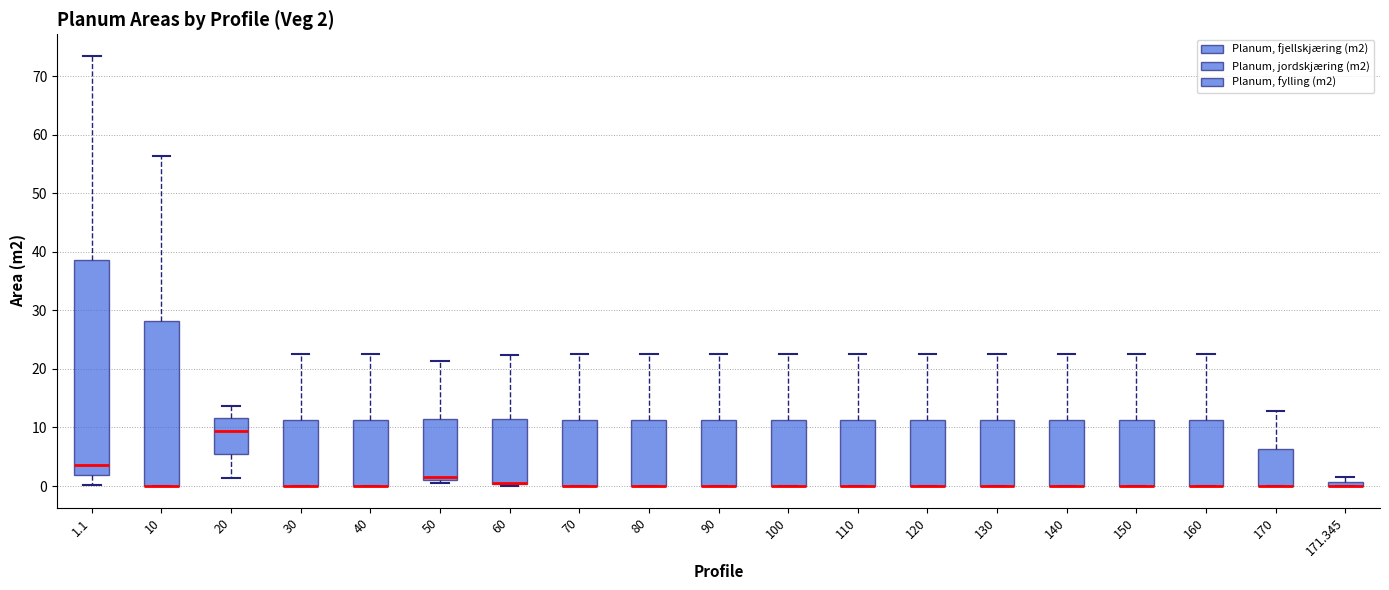

Which box is the tallest, from its lower edge to its upper edge?

1.1